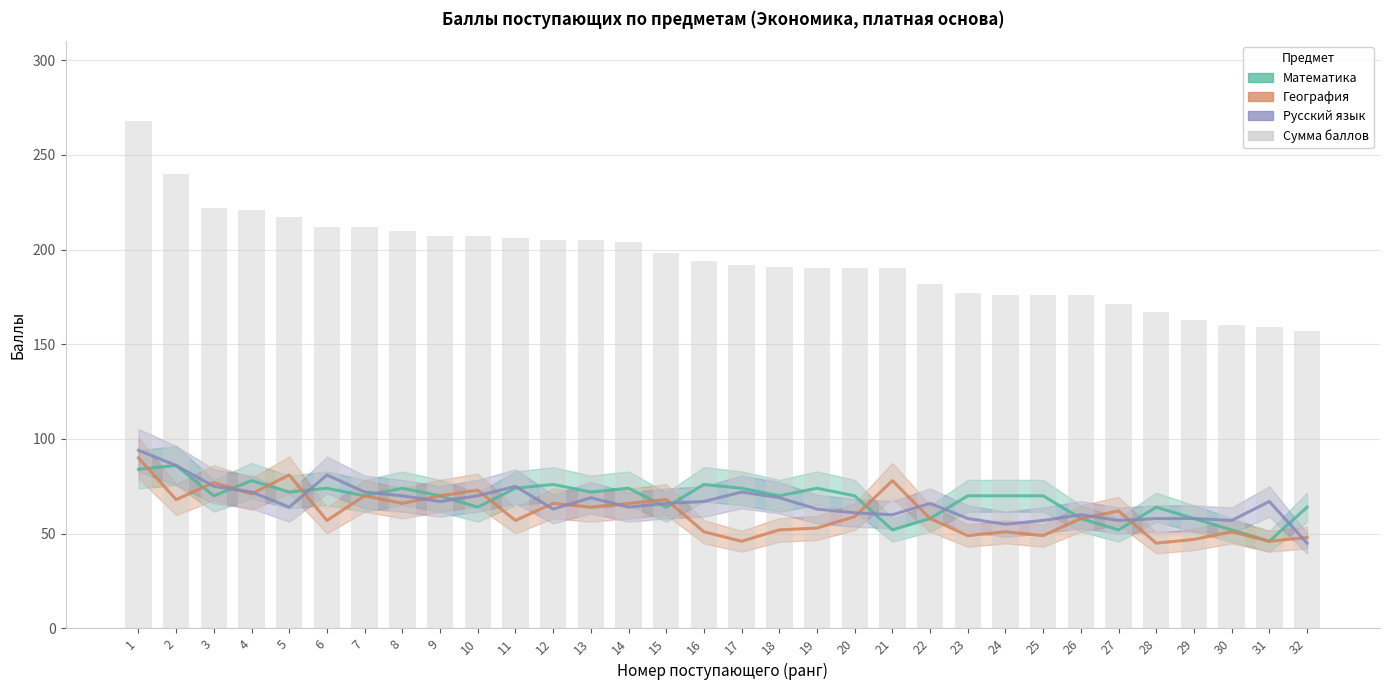

Which series has the widest spread of values?

Сумма баллов